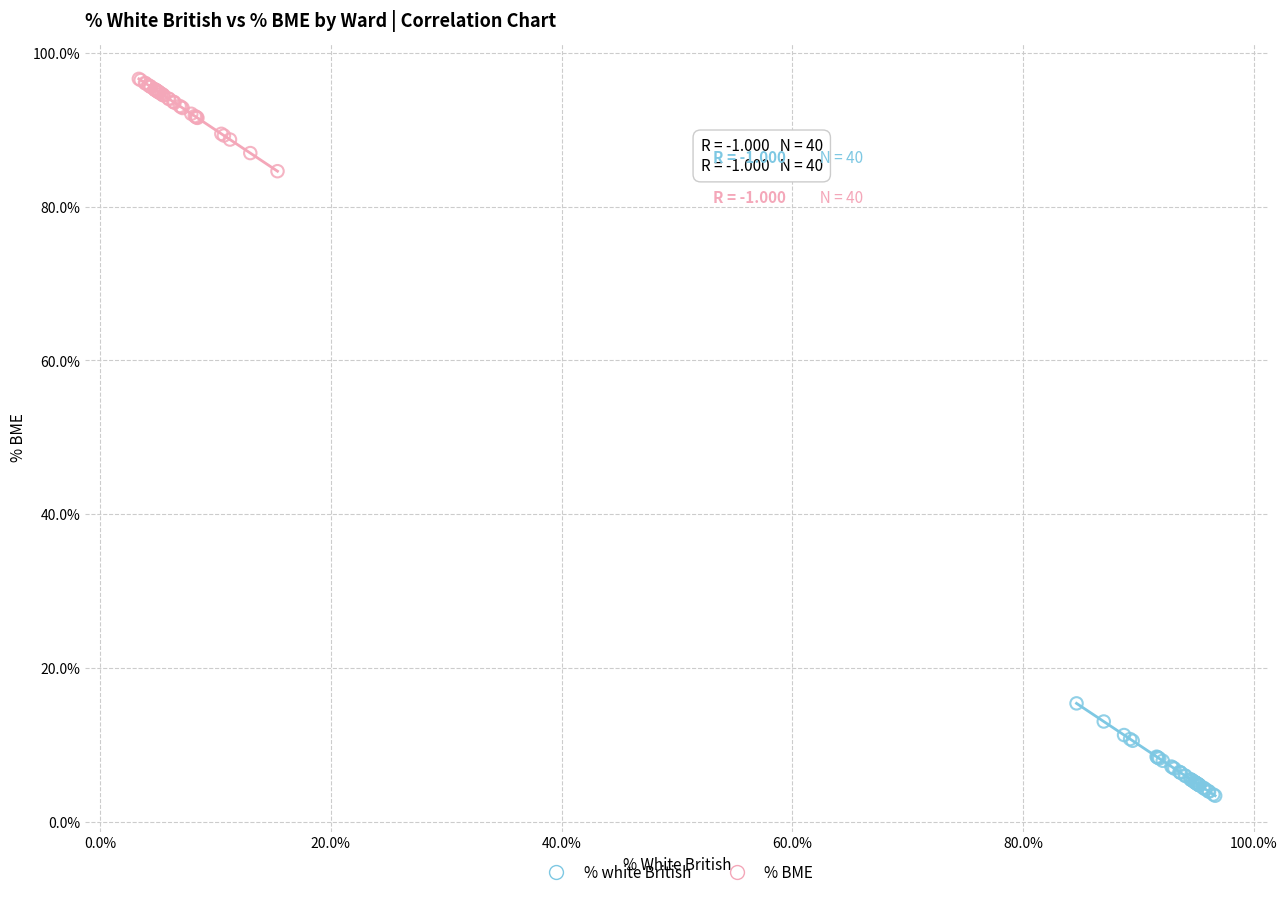

Which series contains the highest Y value?

% BME